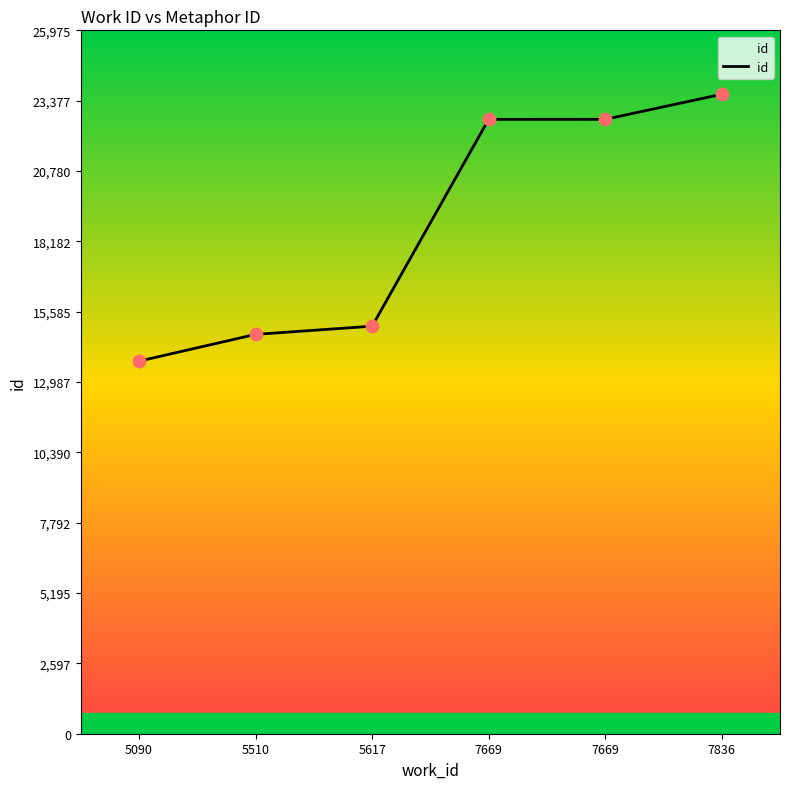

What is the change in value from 7669 to 7836?

+925